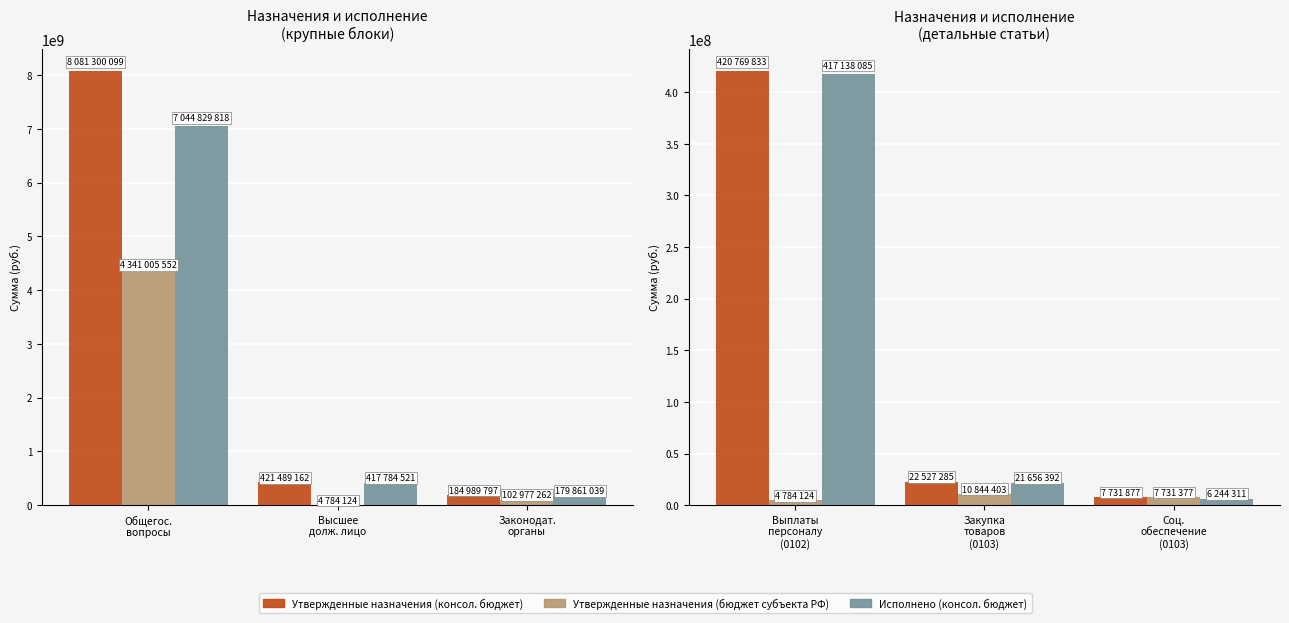

Is the value of Утвержденные назначения (консол. бюджет) at Закупка товаров (0103) greater than the value of Утвержденные назначения (бюджет субъекта РФ) at Закупка товаров (0103)?

Yes